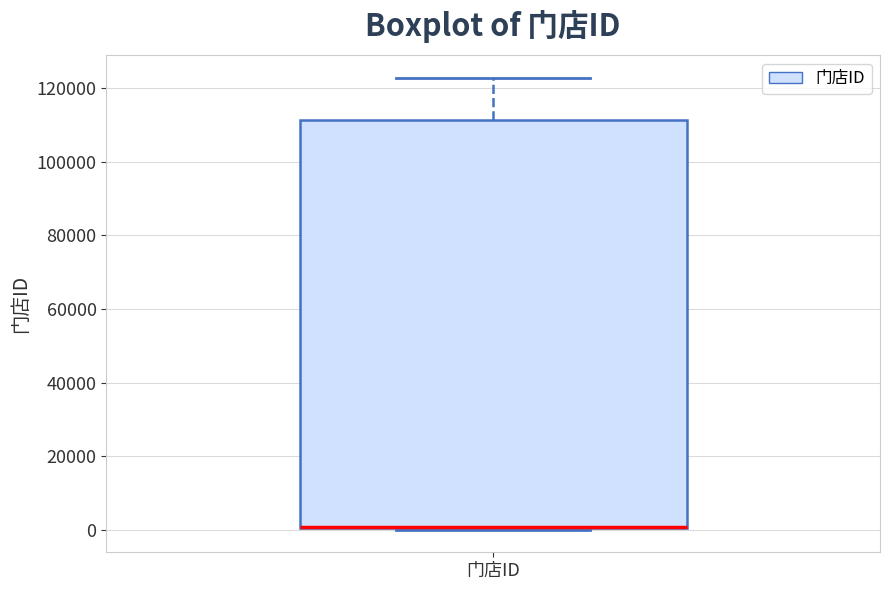

Where does the upper whisker of the box for 门店ID end on the y-axis? The values are not printed on the chart, so give them approximately, as read against the axis.

122000